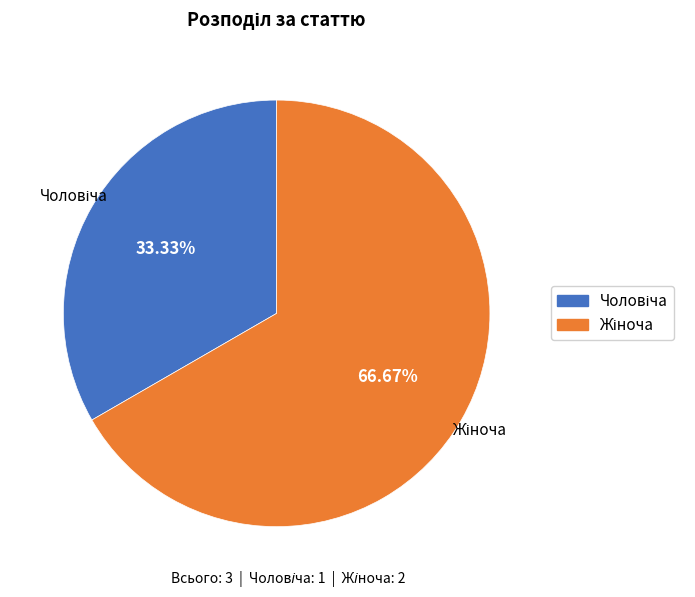

Is there a majority slice in this chart?

Yes